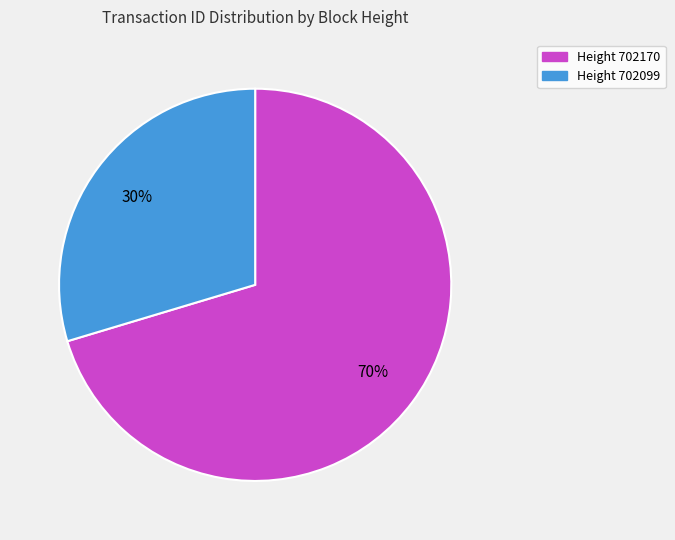

Does any single category account for the majority?

Yes